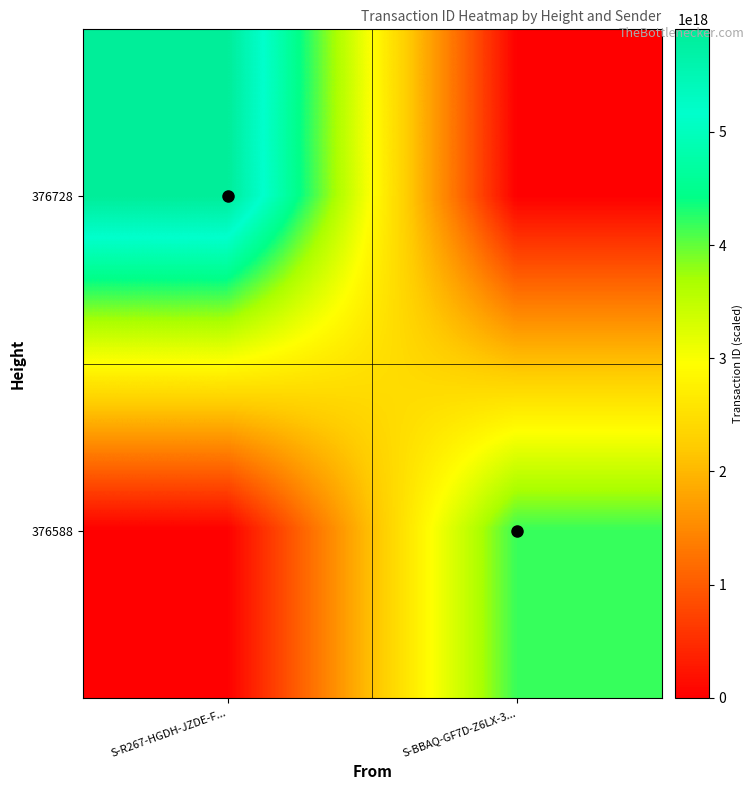

Reading right to left, transcribe all the data shown in this chart.

376728: S-BBAQ-GF7D-Z6LX-3...=0	S-R267-HGDH-JZDE-F...=5906241625349025792
376588: S-BBAQ-GF7D-Z6LX-3...=4181499115077523968	S-R267-HGDH-JZDE-F...=0